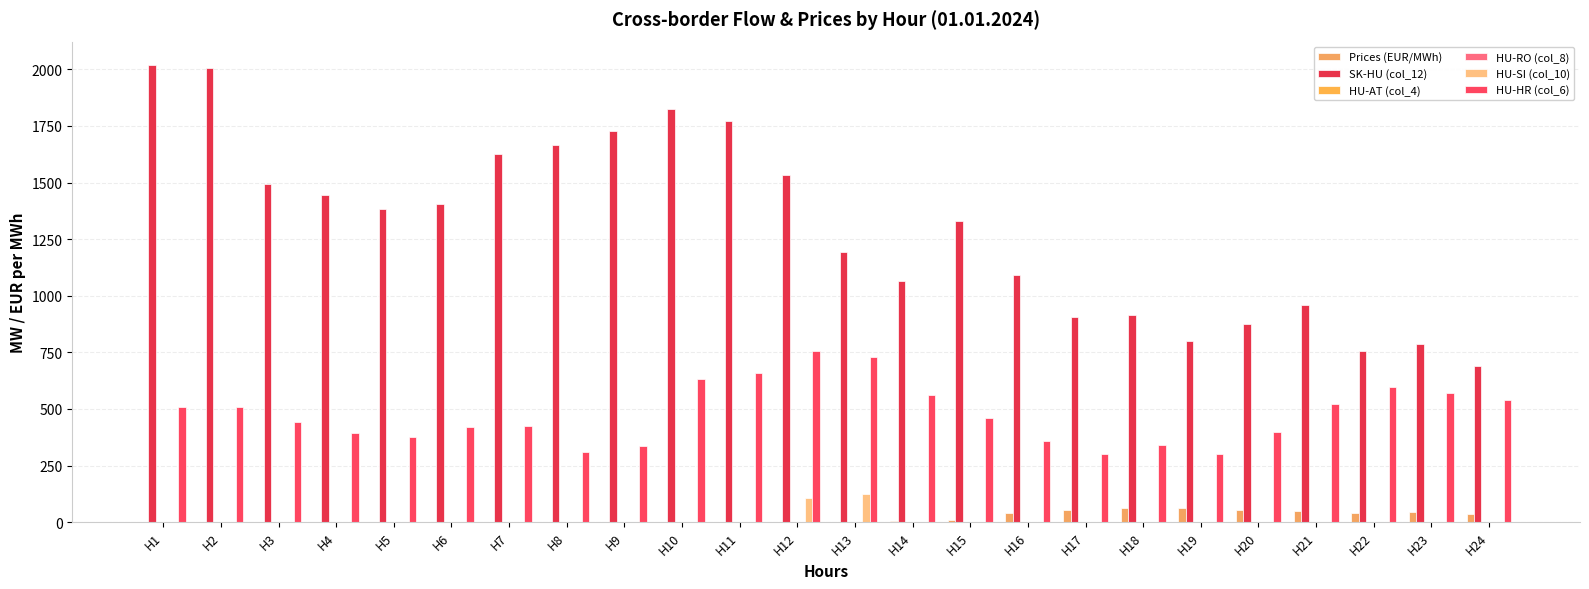

Is the value of HU-SI (col_10) at H24 greater than the value of SK-HU (col_12) at H12?

No